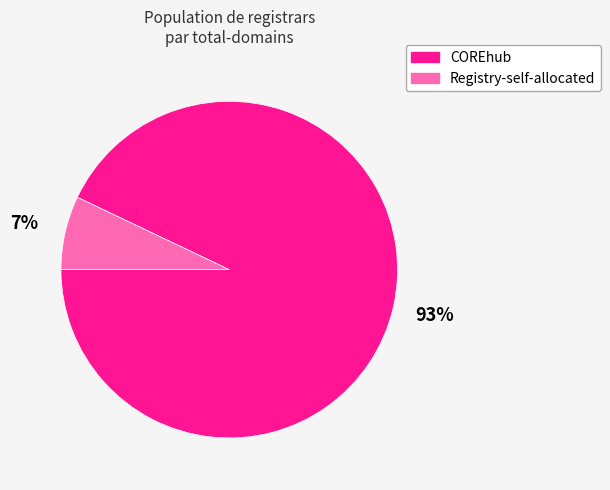

To the nearest percent, what is the difference between the COREhub and Registry-self-allocated slice percentages?

86%